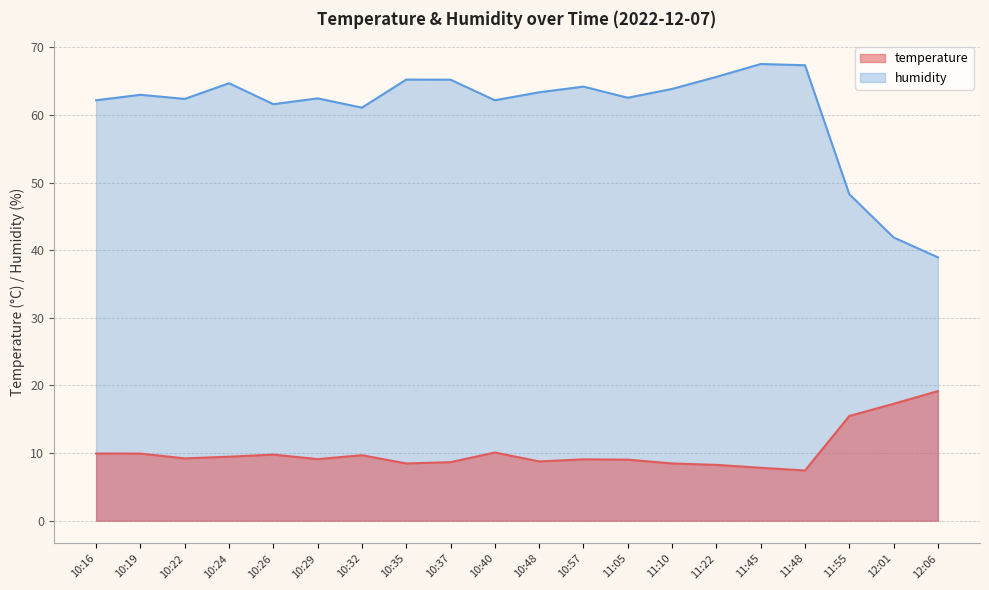

Rank the series by their maximum value, from highest to lowest.

humidity, temperature